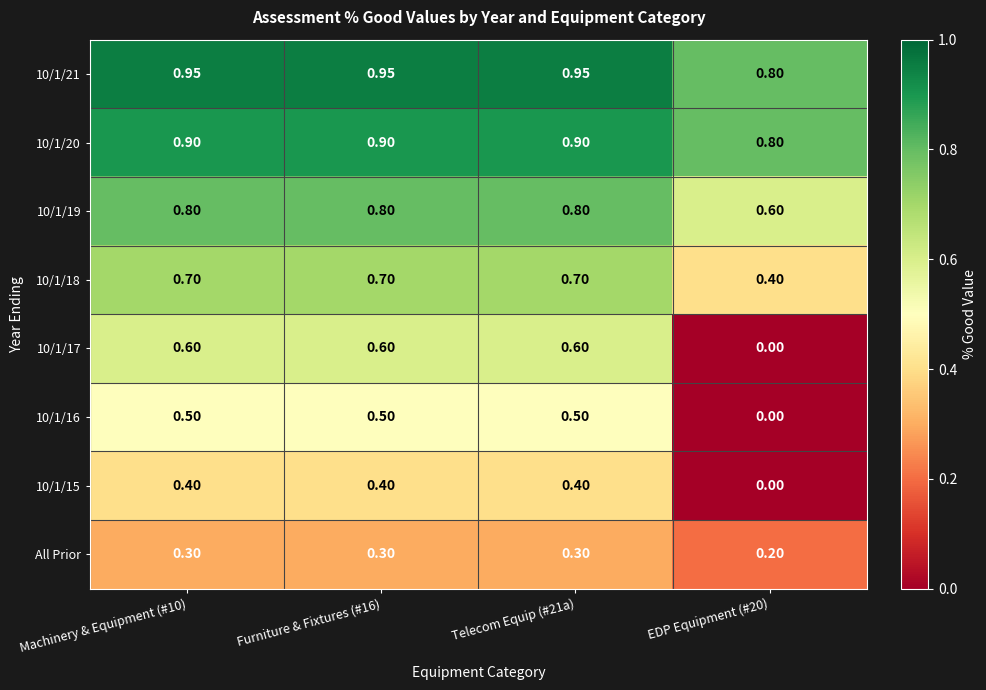

Is the value of 10/1/16 at Machinery & Equipment (#10) greater than the value of All Prior at EDP Equipment (#20)?

Yes